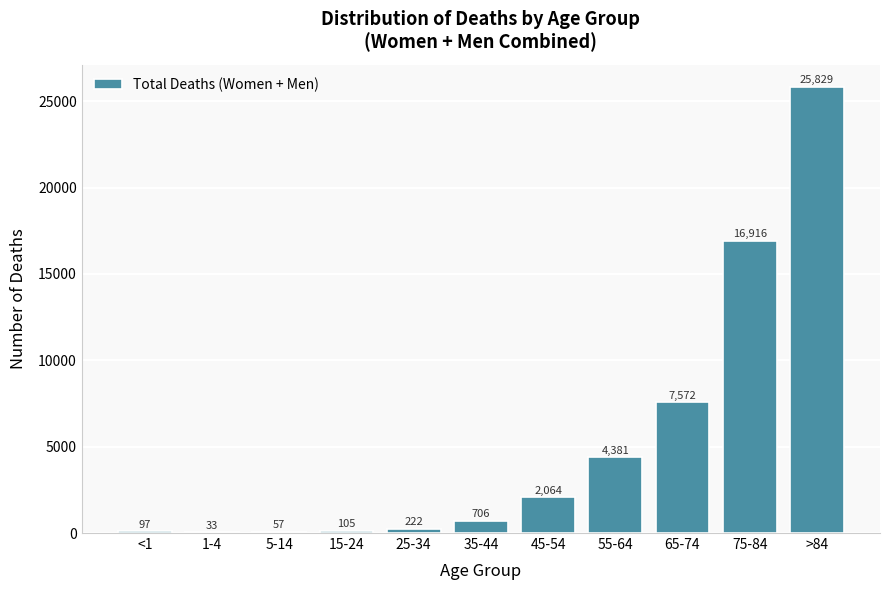

Reading right to left, extract all data points from this chart.

>84=25829	75-84=16916	65-74=7572	55-64=4381	45-54=2064	35-44=706	25-34=222	15-24=105	5-14=57	1-4=33	<1=97